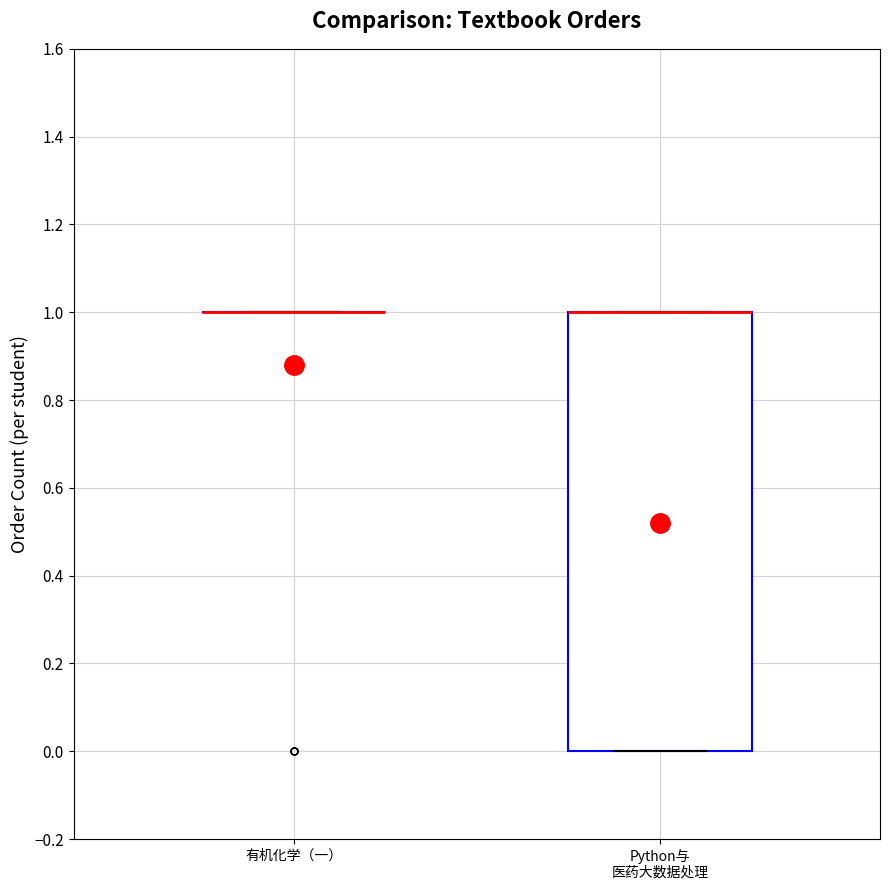

Where is the lower edge of the box for Python与 医药大数据处理 on the y-axis? The values are not printed on the chart, so give them approximately, as read against the axis.

0